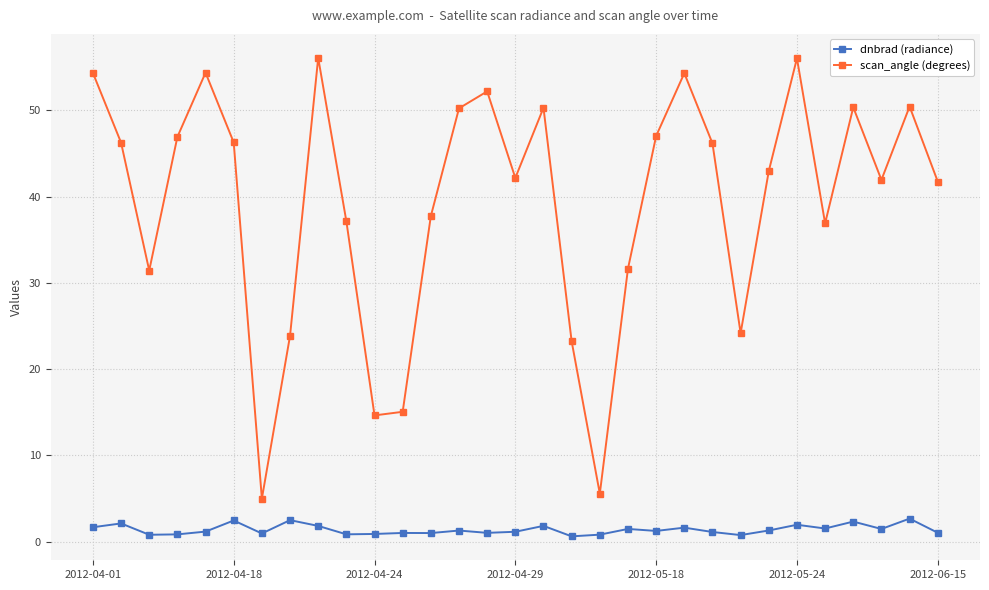

List the series in order of their peak value, highest first.

scan_angle (degrees), dnbrad (radiance)